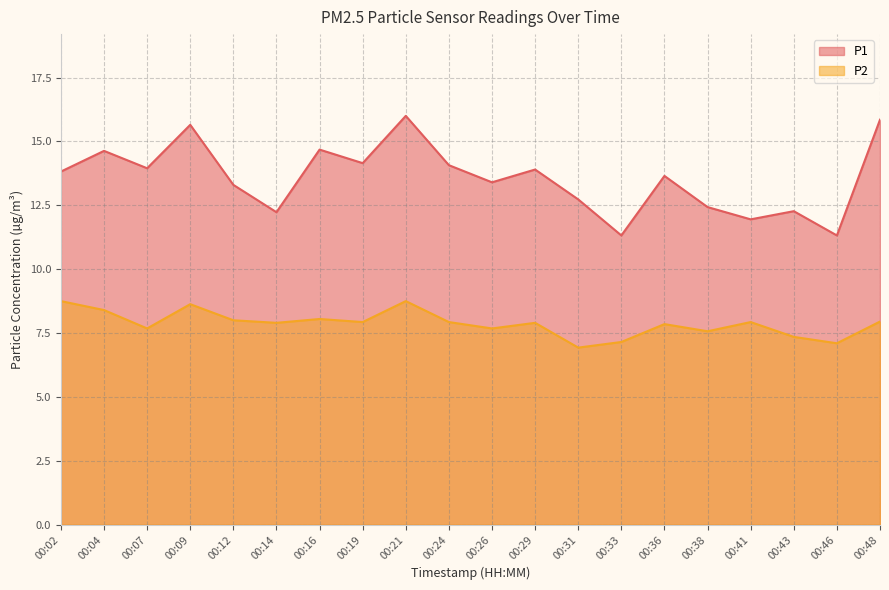

Reading right to left, extract all data points from this chart.

P1: 15.8	11.3	12.3	11.9	12.4	13.7	11.3	12.7	13.9	13.4	14.1	16.0	14.2	14.7	12.2	13.3	15.7	13.9	14.6	13.8
P2: 8.0	7.1	7.3	7.9	7.6	7.8	7.2	6.9	7.9	7.7	7.9	8.8	7.9	8.1	7.9	8.0	8.6	7.7	8.4	8.8